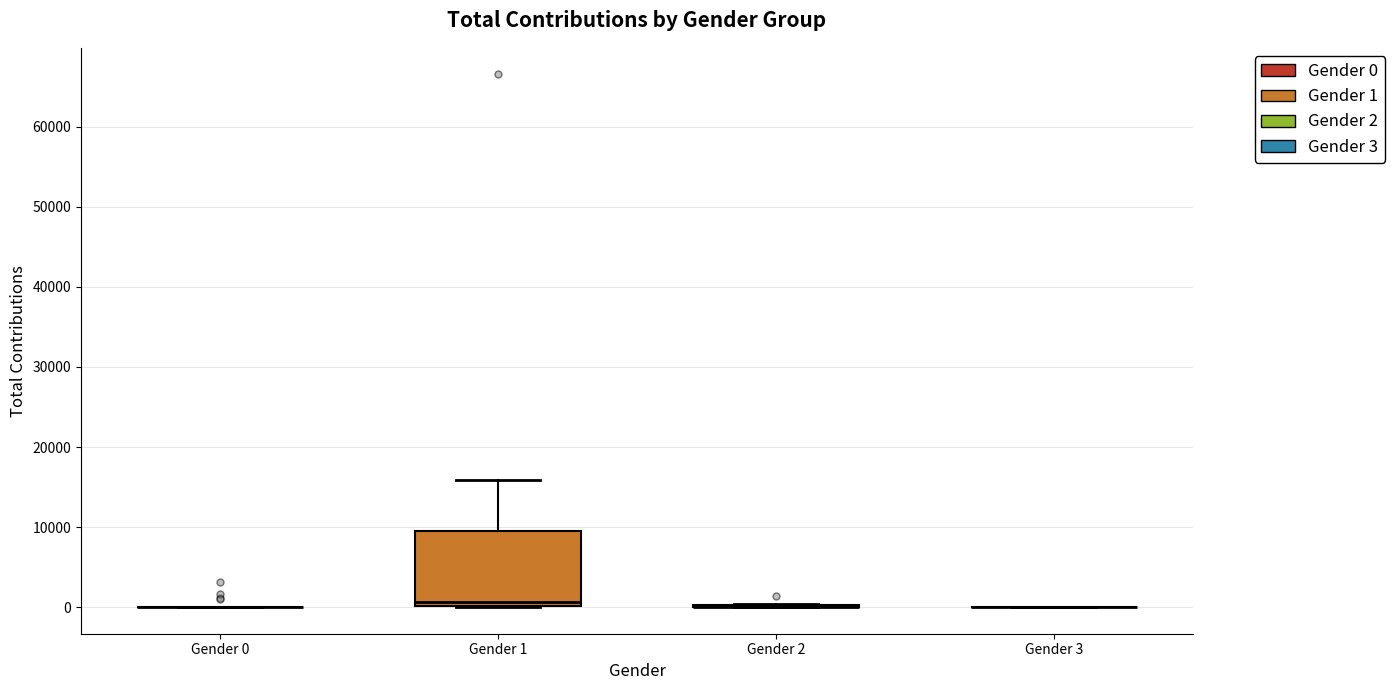

Are the bars horizontal?

No